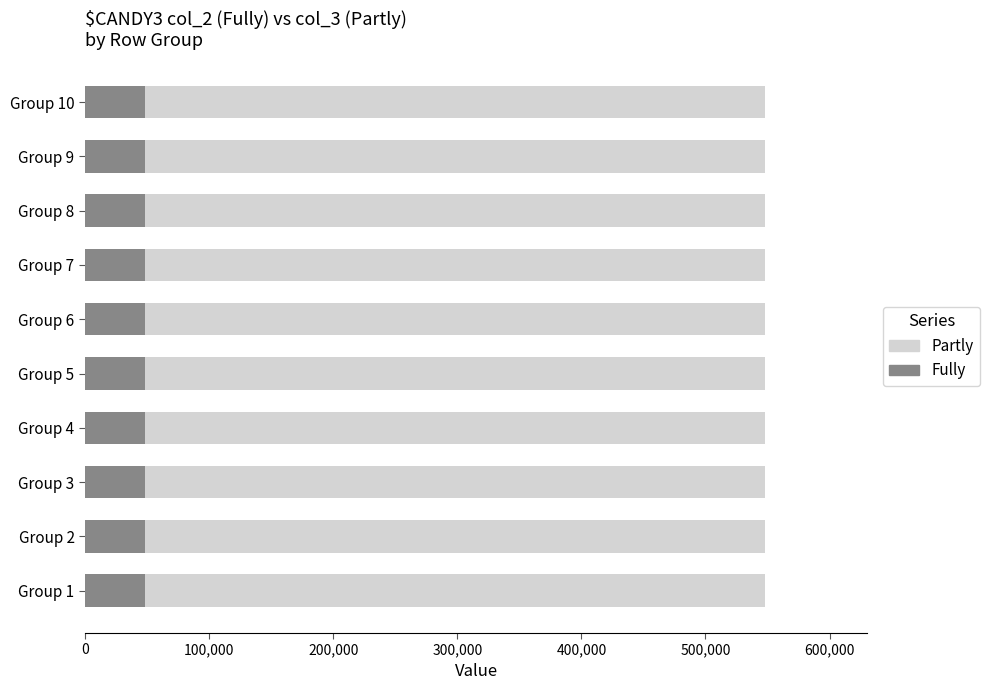

Rank the series by their average value, from highest to lowest.

Partly, Fully